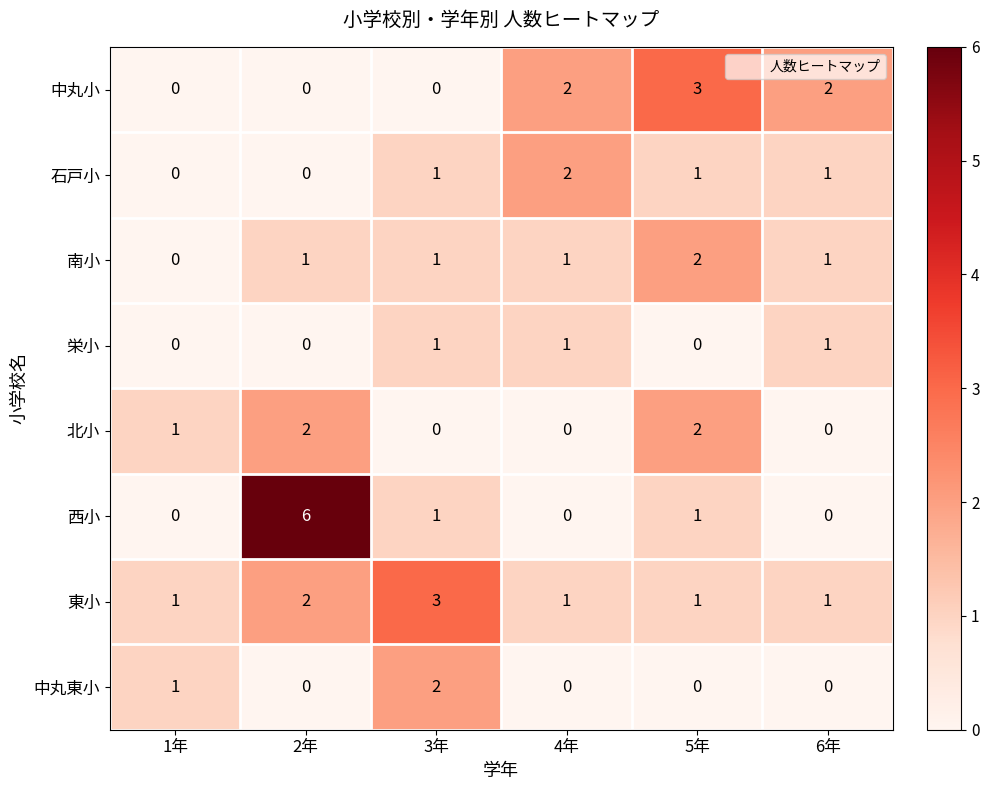

How many distinct data groups are displayed?

8